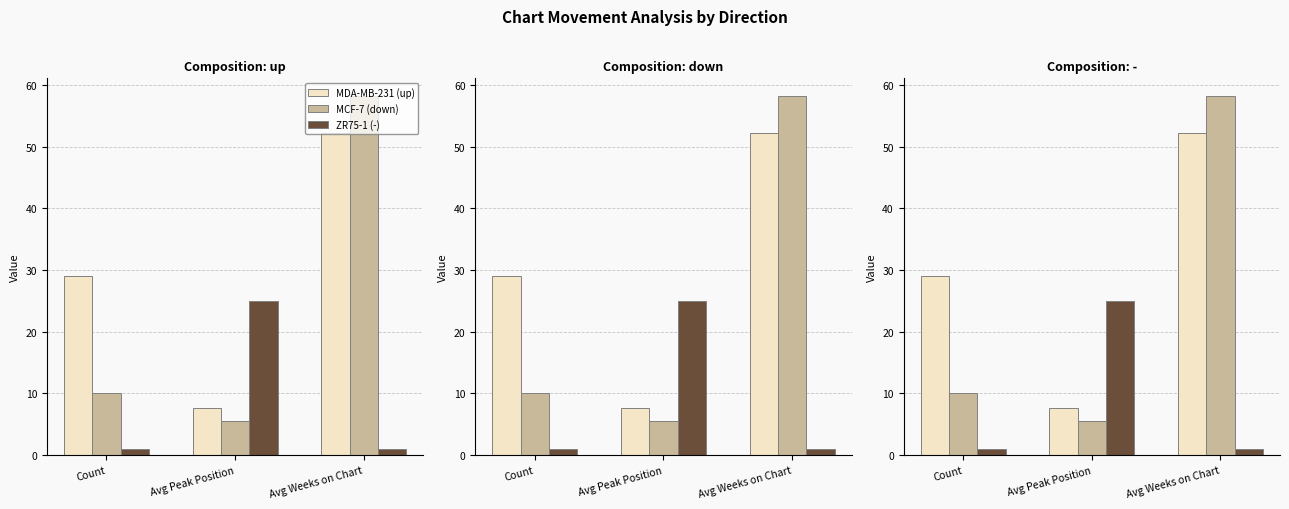

What is the label of the 3rd bar from the right?

Count